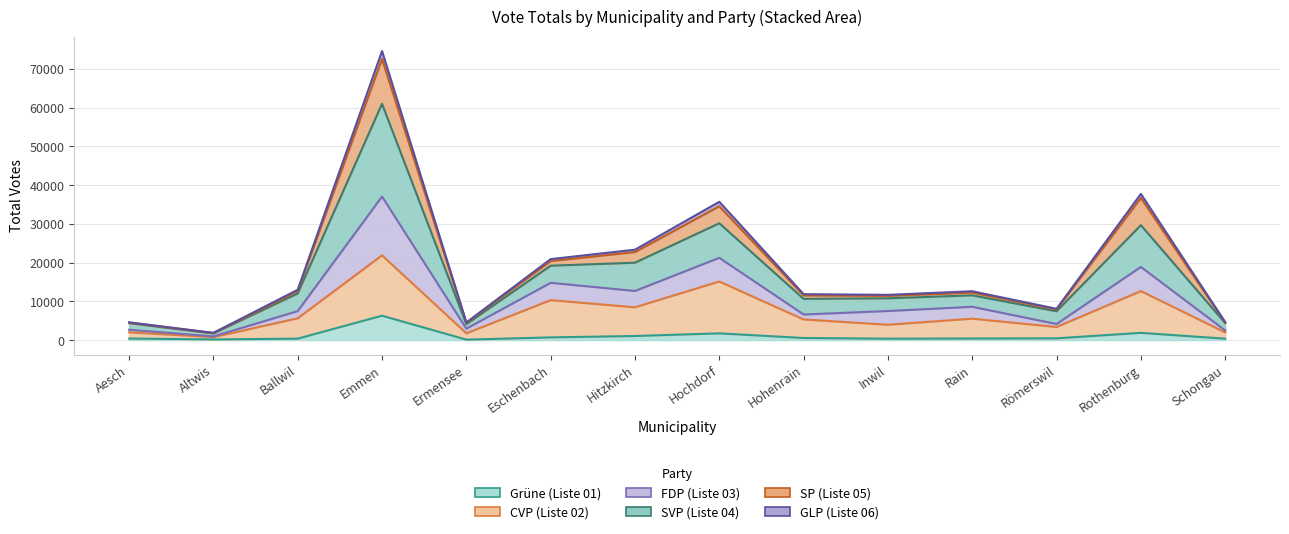

What is the maximum value shown in the chart?

74601